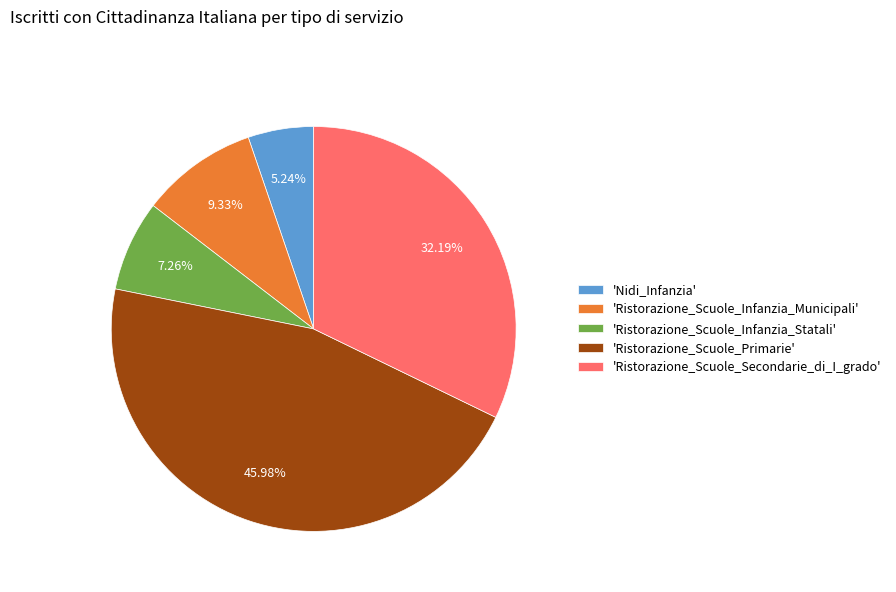

Rank the categories by value from highest to lowest.

'Ristorazione_Scuole_Primarie', 'Ristorazione_Scuole_Secondarie_di_I_grado', 'Ristorazione_Scuole_Infanzia_Municipali', 'Ristorazione_Scuole_Infanzia_Statali', 'Nidi_Infanzia'